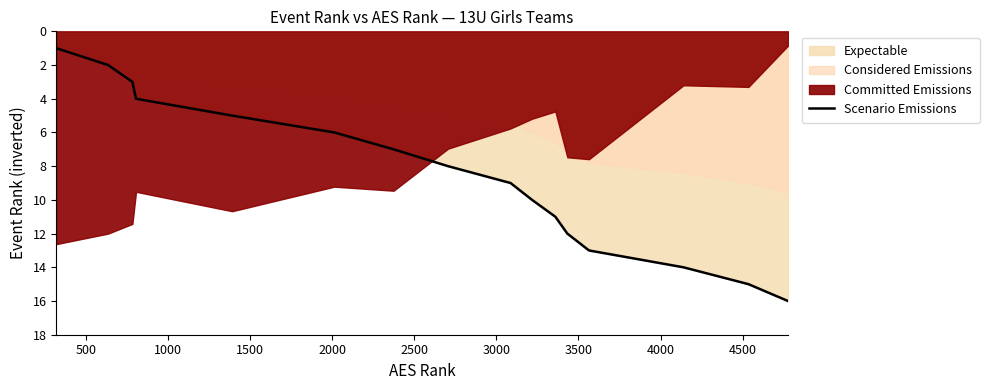

What is the difference between the values at 500 and 1000?

1